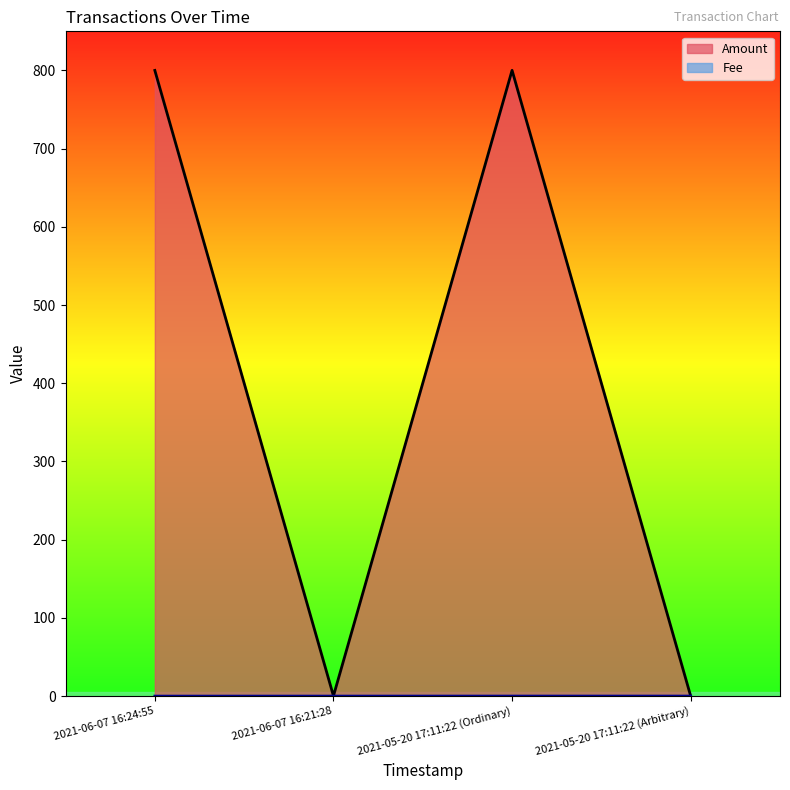

What is the sum of the Amount values at 2021-06-07 16:21:28 and 2021-05-20 17:11:22 (Arbitrary)?

0.2